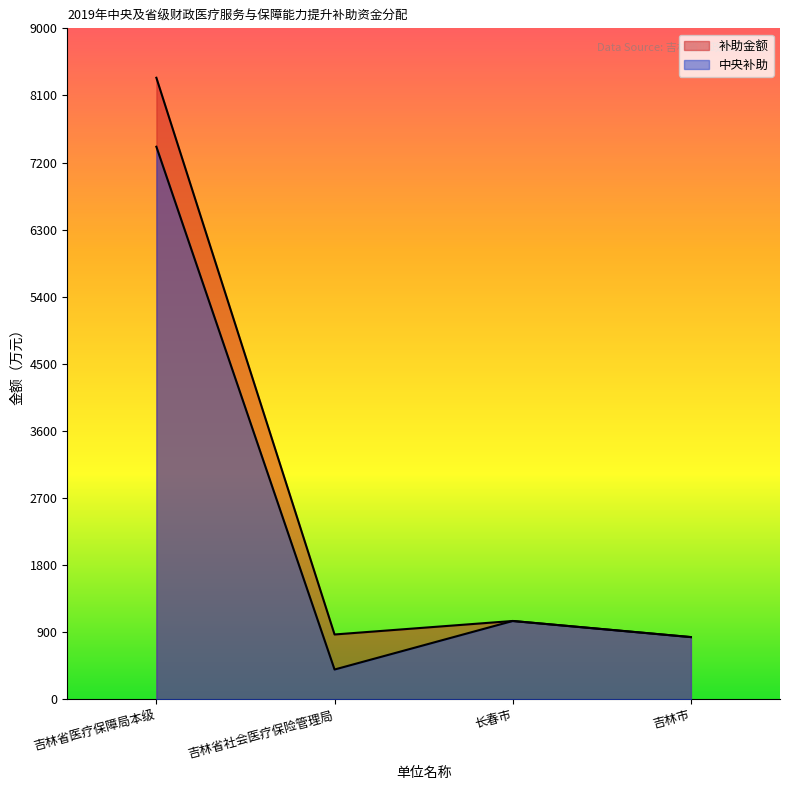

Reading left to right, what are all the values shown in this chart?

补助金额: 吉林省医疗保障局本级=8337	吉林省社会医疗保险管理局=870	长春市=1051	吉林市=835
中央补助: 吉林省医疗保障局本级=7412	吉林省社会医疗保险管理局=400	长春市=1051	吉林市=835